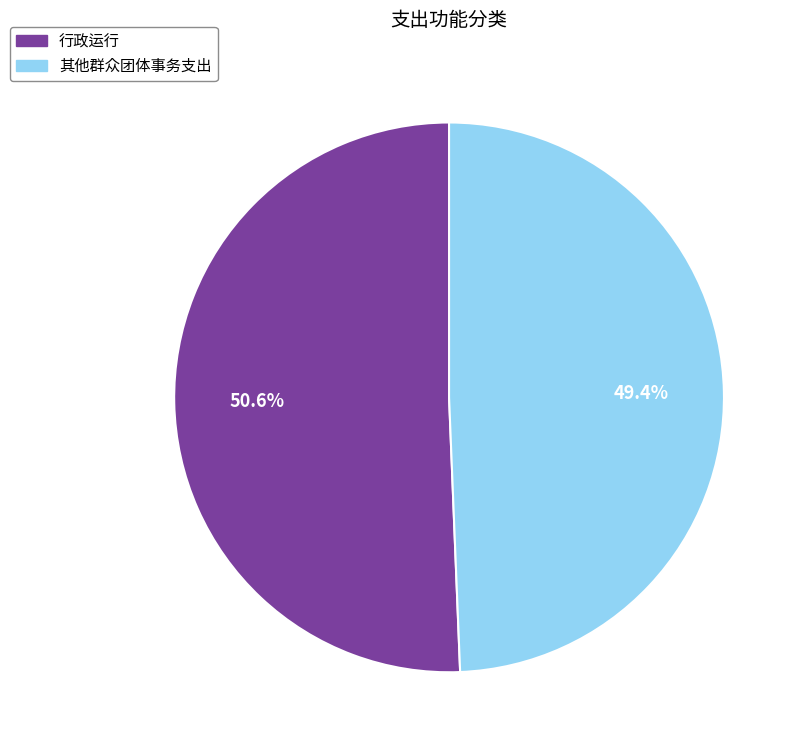

How much of the chart is everything except 行政运行?

49.4%